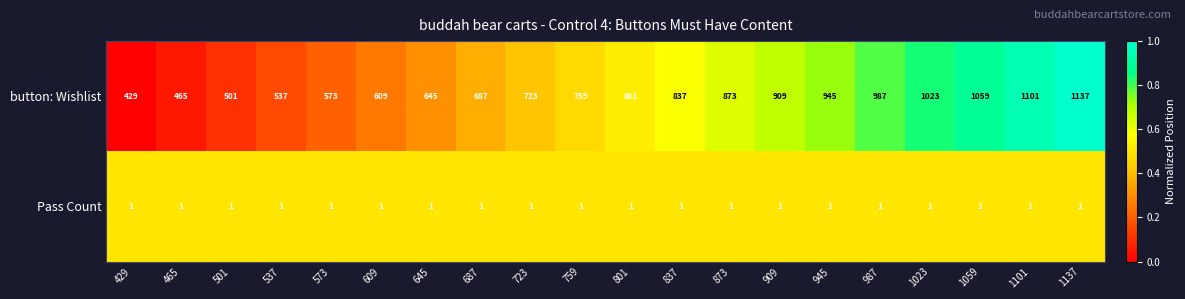

The Pass Count series shows 1 at 1023. True or false?

True